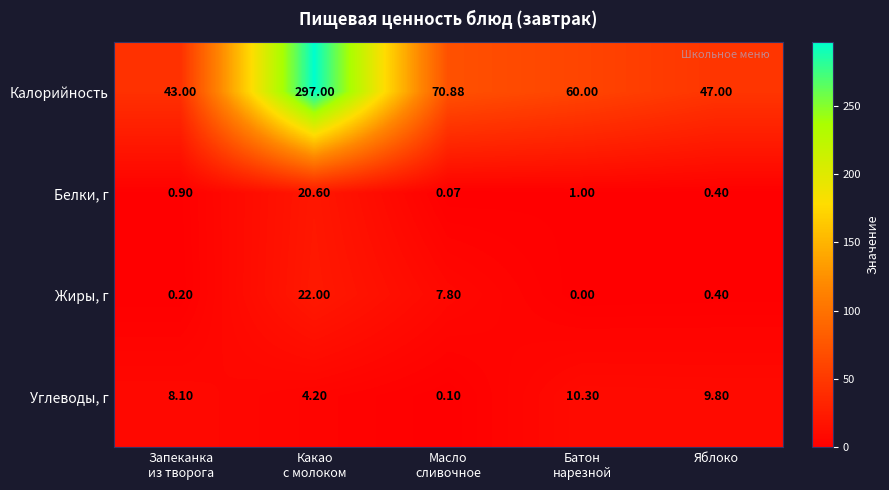

What is the difference between the highest and lowest values at Запеканка
из творога?

42.8